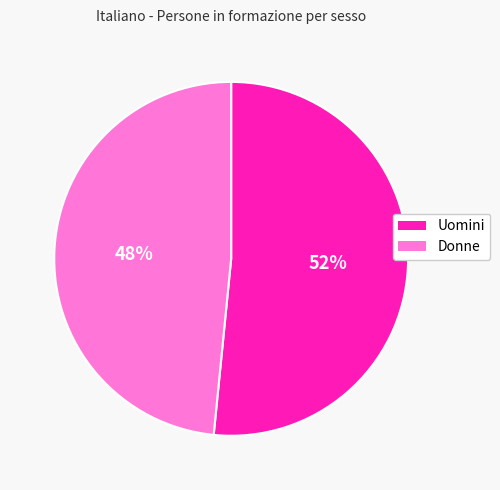

Which category has the biggest portion of the pie?

Uomini